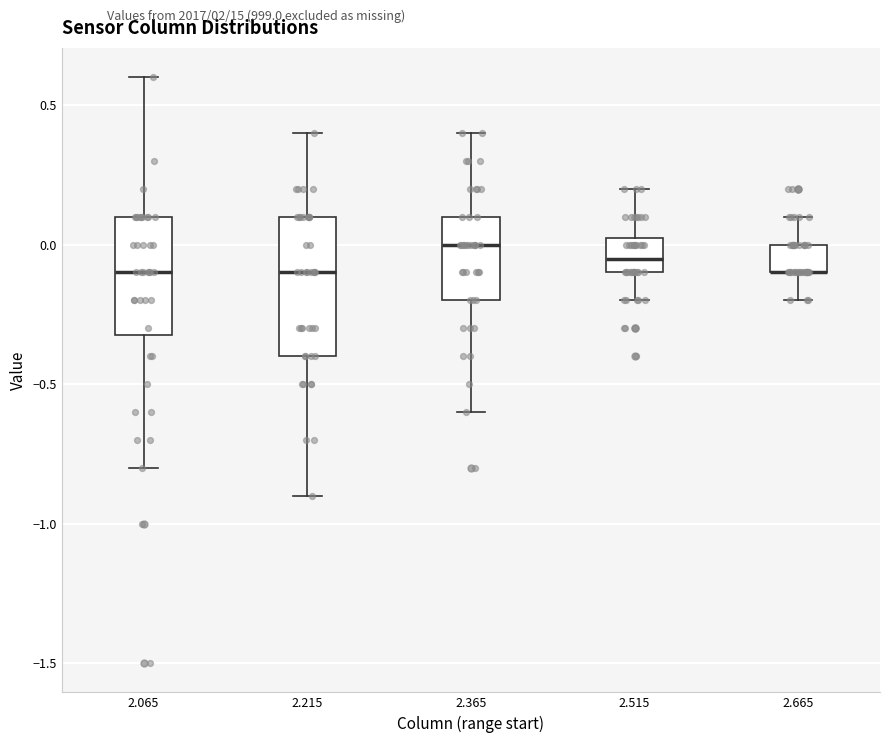

Reading left to right, transcribe this box plot: for each box, give where its median line is, the range the box spans, and where its two whiskers end, as read against the y-axis. The values are not printed on the chart, so give them approximately, as read against the axis.

2.065: median -0.10, box -0.30 to 0.10, whiskers -0.80 to 0.60
2.215: median -0.10, box -0.40 to 0.10, whiskers -0.90 to 0.40
2.365: median 0.00, box -0.20 to 0.10, whiskers -0.60 to 0.40
2.515: median -0.05, box -0.10 to 0.05, whiskers -0.20 to 0.20
2.665: median -0.10 (drawn on the box's lower edge), box -0.10 to 0.00, whiskers -0.20 to 0.10